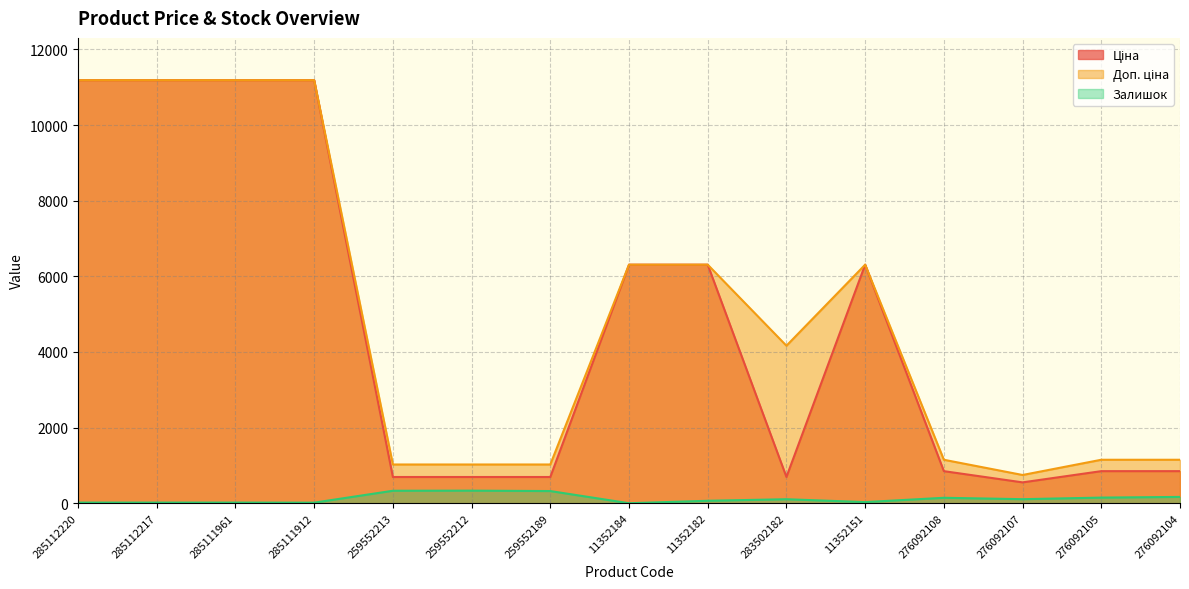

Reading left to right, what are all the values shown in this chart?

Ціна: 11188.2	11188.2	11188.2	11188.2	693.7	693.7	693.7	6308.8	6308.8	694.3	6308.8	848.4	551.5	848.4	848.4
Доп. ціна: 11188.2	11188.2	11188.2	11188.2	1024.6	1024.6	1024.6	6308.8	6308.8	4165.6	6308.8	1149.7	747.0	1149.7	1149.7
Залишок: 17.0	17.0	17.0	15.0	330.0	333.0	322.0	0.0	65.0	106.0	30.0	144.0	107.0	149.0	167.0